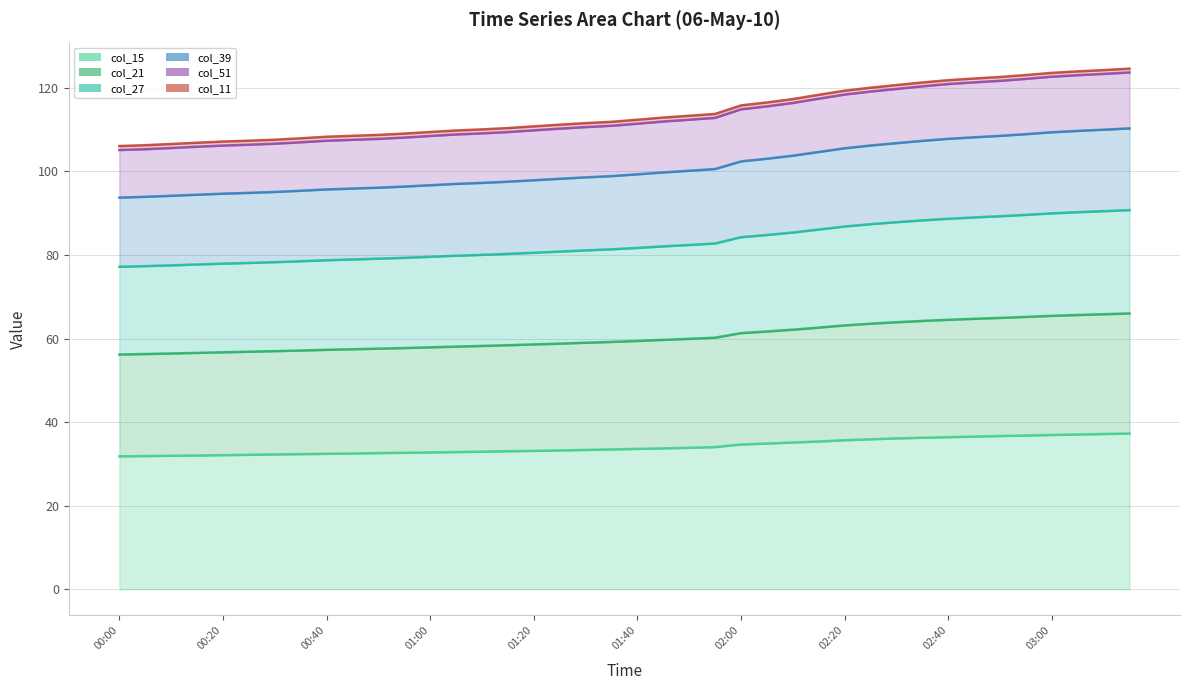

What are all the series names shown in the legend?

col_15 line, col_21 line, col_27 line, col_39 line, col_51 line, col_11 line